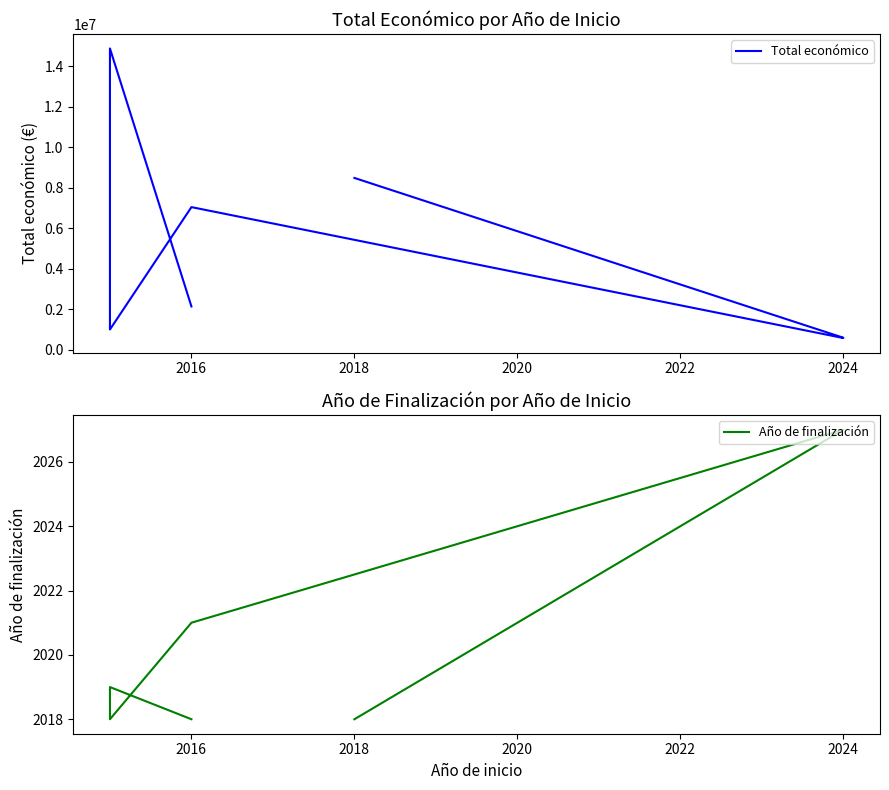

How many values in the Año de finalización series exceed 2019?

3